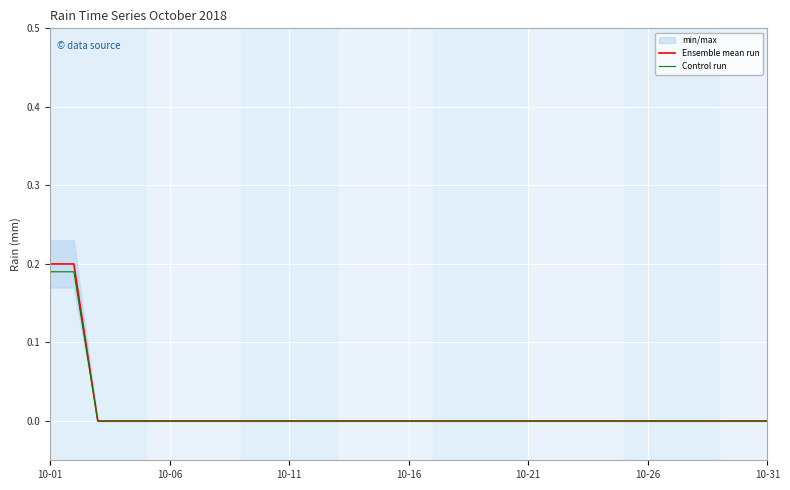

What is the sum of all Ensemble mean run values?

0.4